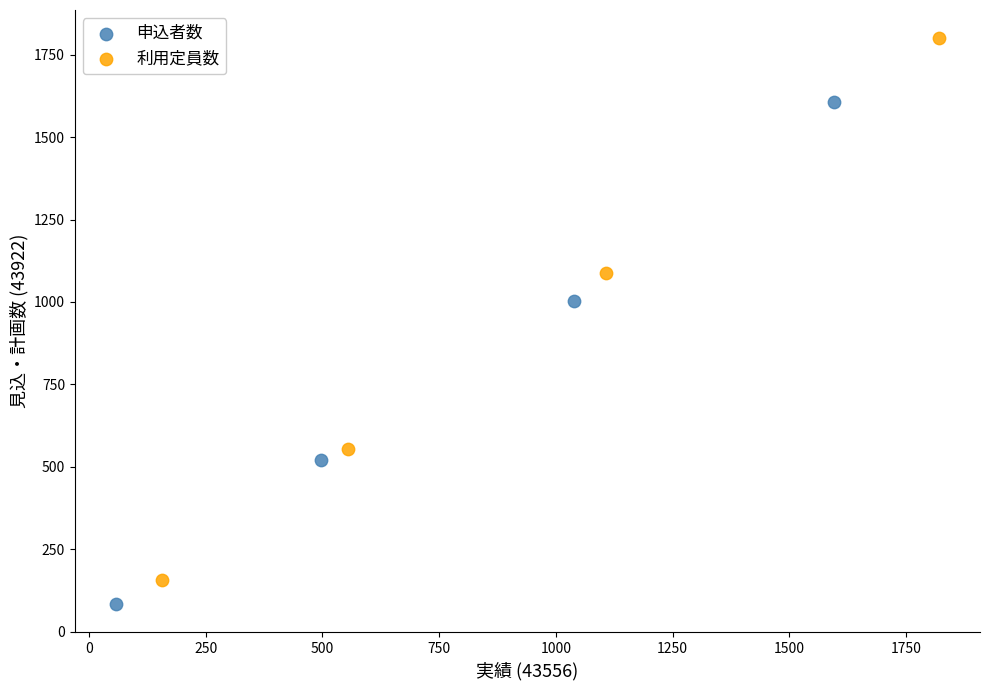

Which series reaches the maximum Y coordinate?

利用定員数